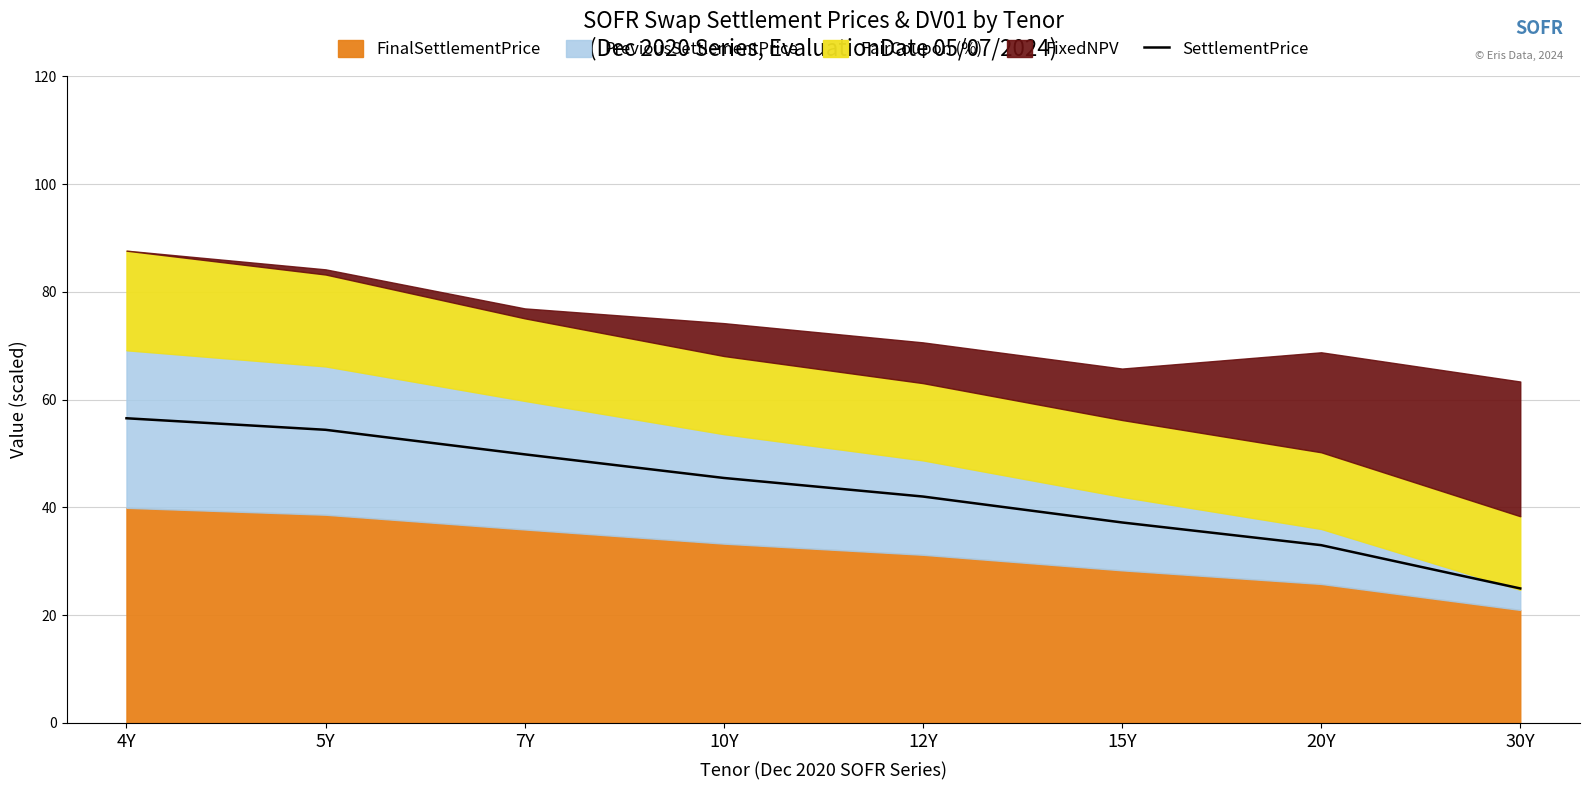

What is the sum of the values at 20Y and 4Y?

89.5